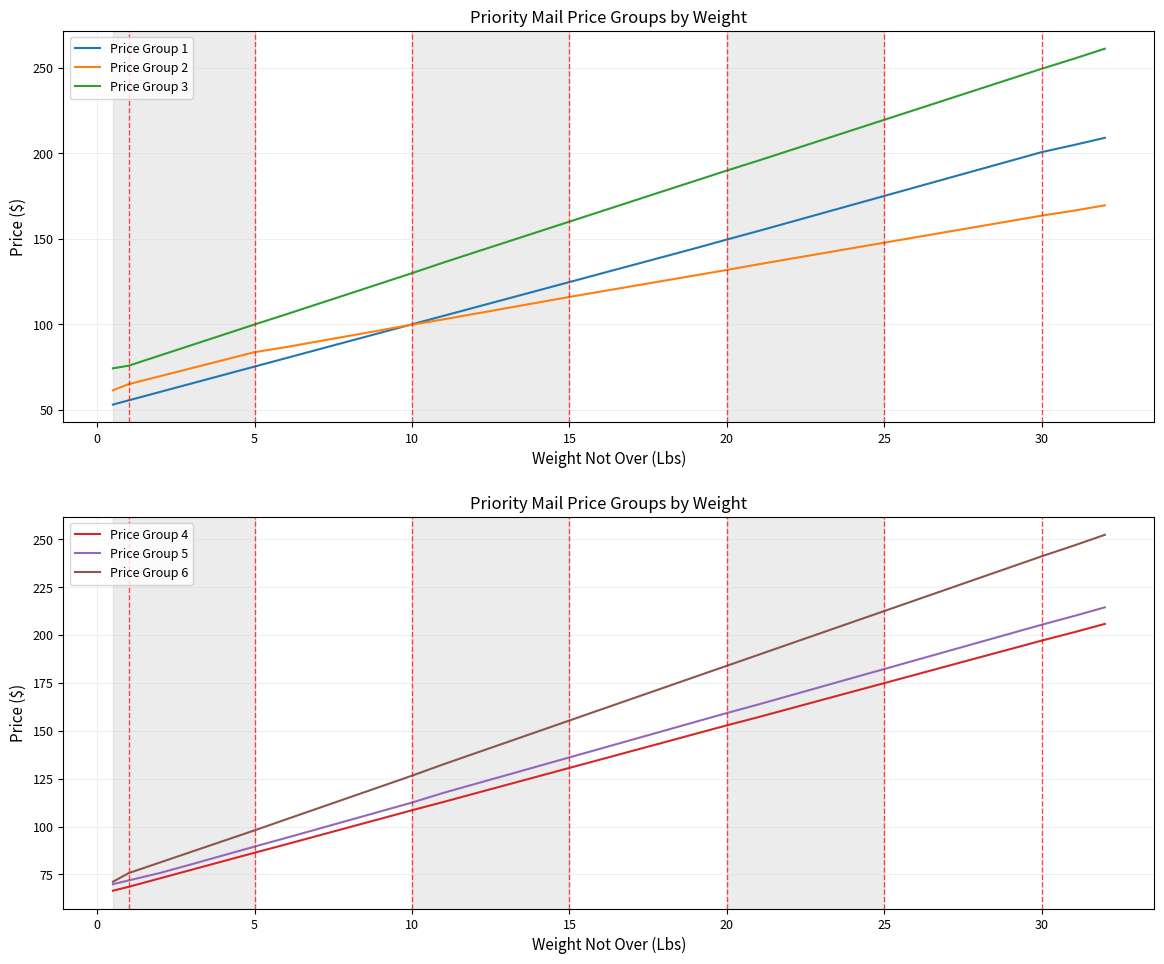

True or false: Price Group 5 and Price Group 2 cross at least once.

False